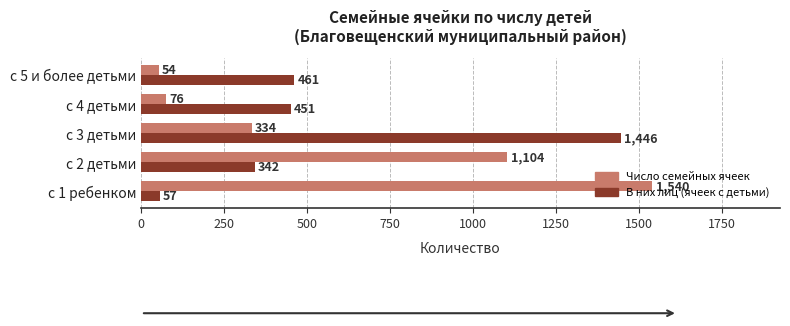

What is the spread (max minus min) of values at с 1 ребенком?

1483